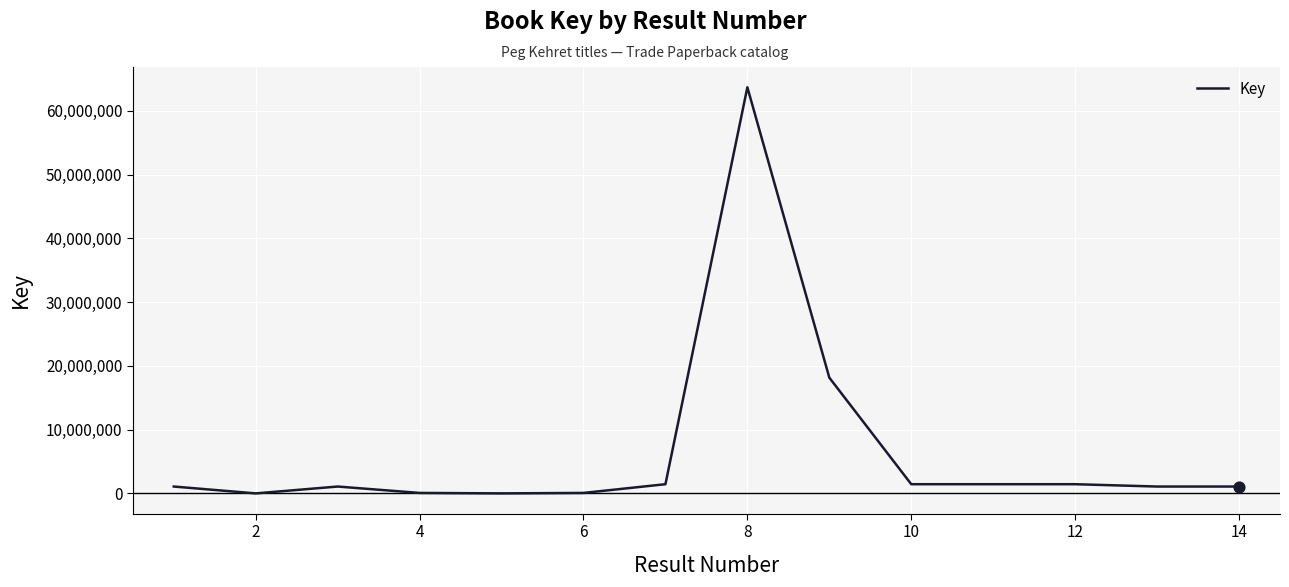

What is the difference between the maximum and minimum values?

63689122